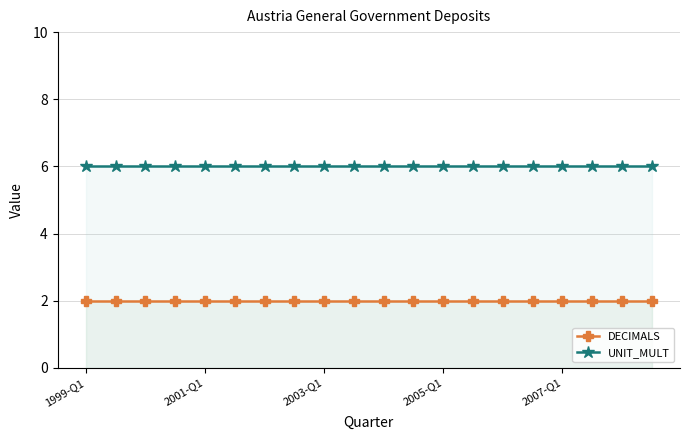

What is the spread (max minus min) of values at 2007-Q1?

4